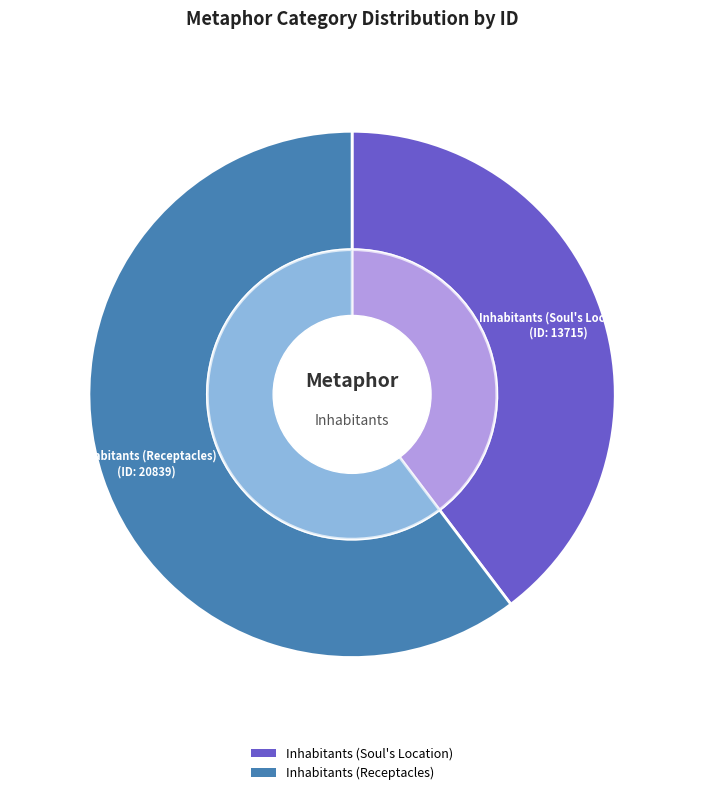

Is it true that Inhabitants (Soul's Location) is 40% of the pie?

True